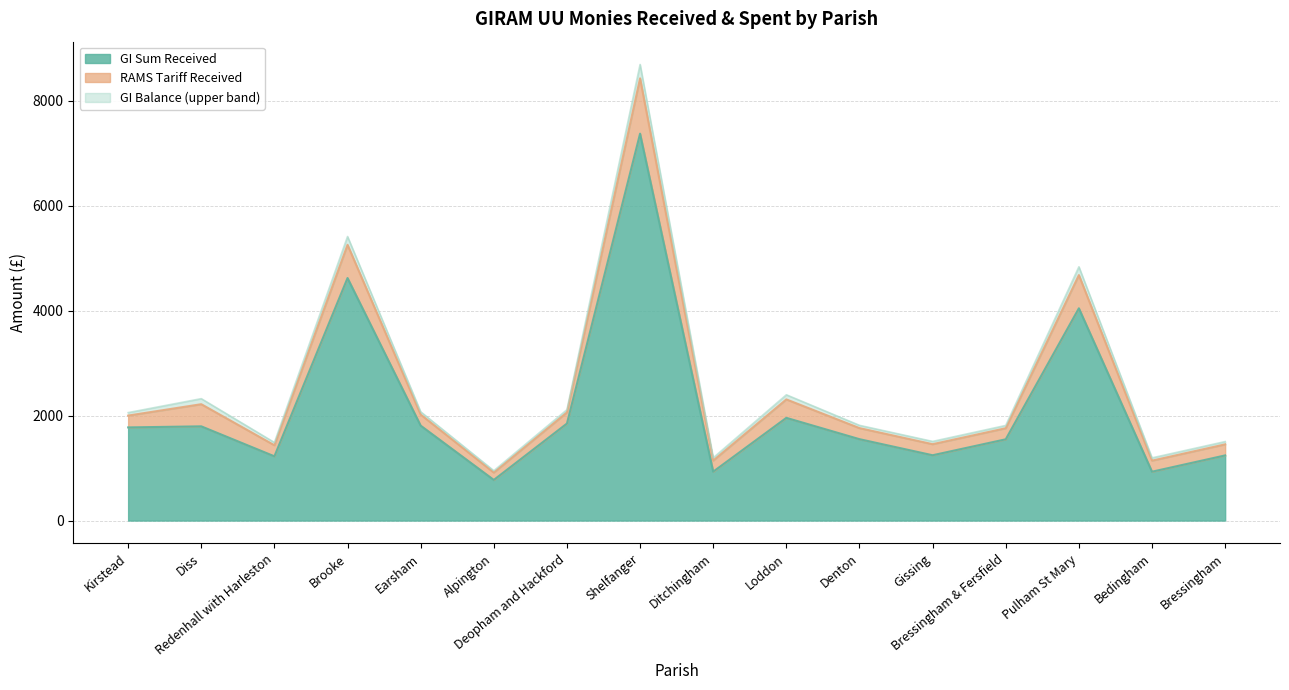

Is the value of GI Balance at Shelfanger greater than the value of GI Sum Received at Bedingham?

Yes